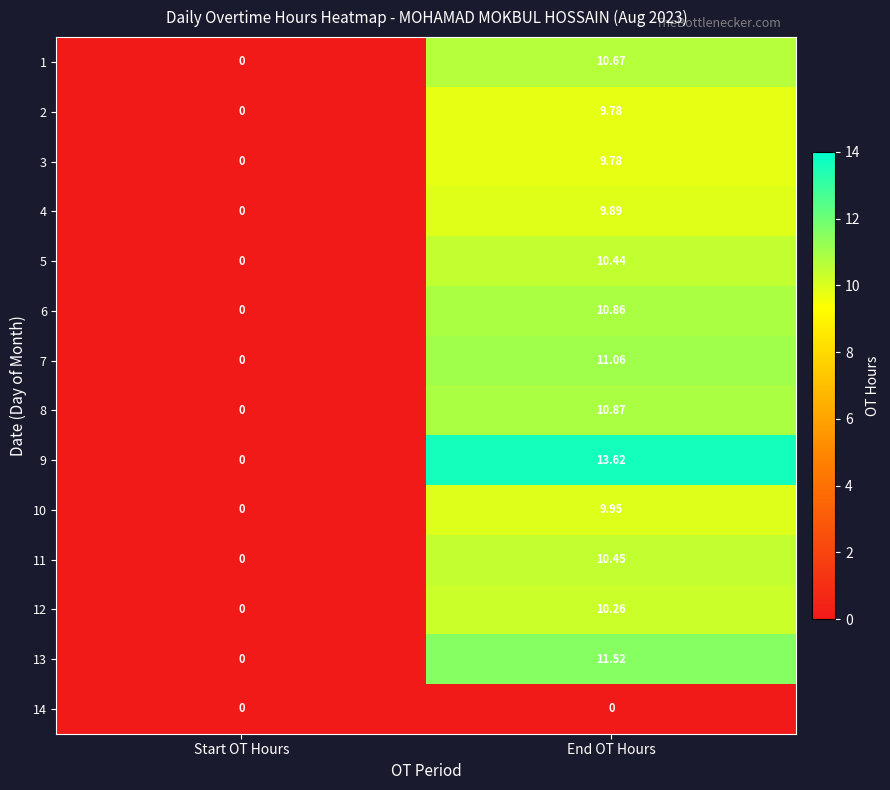

Which category has the lowest value in the 6 series?

Start OT Hours